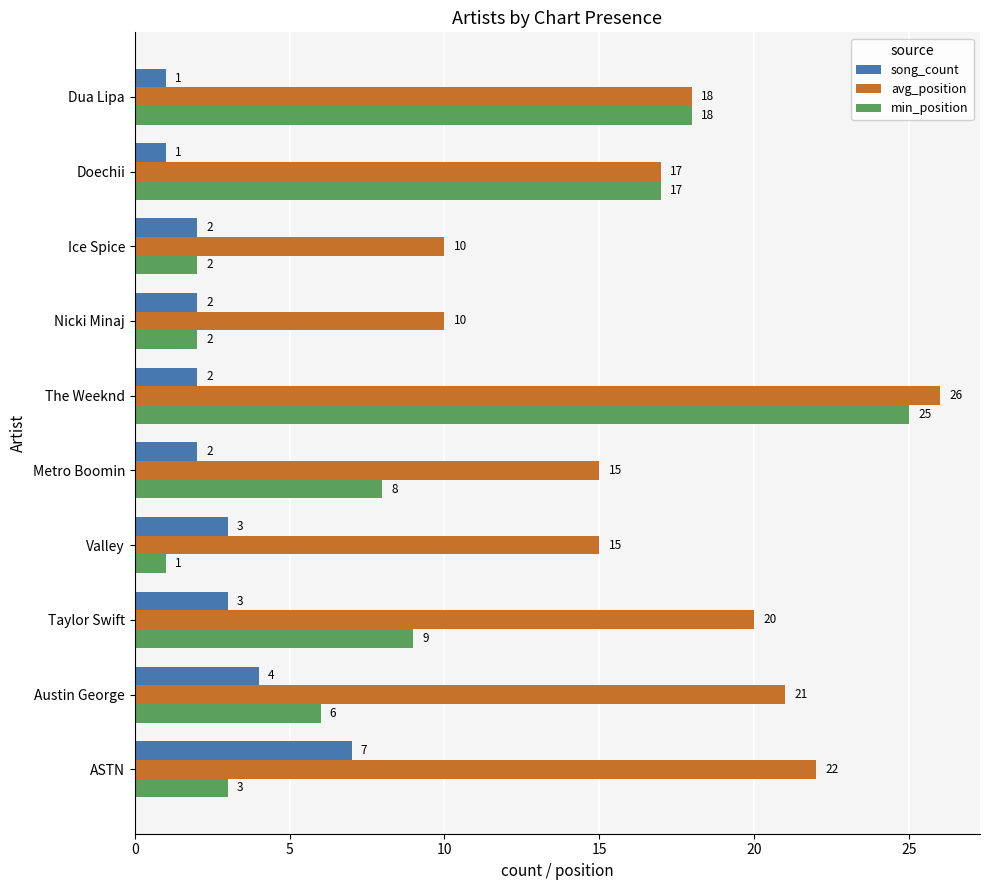

At The Weeknd, list the series in order from largest to smallest.

avg_position, min_position, song_count